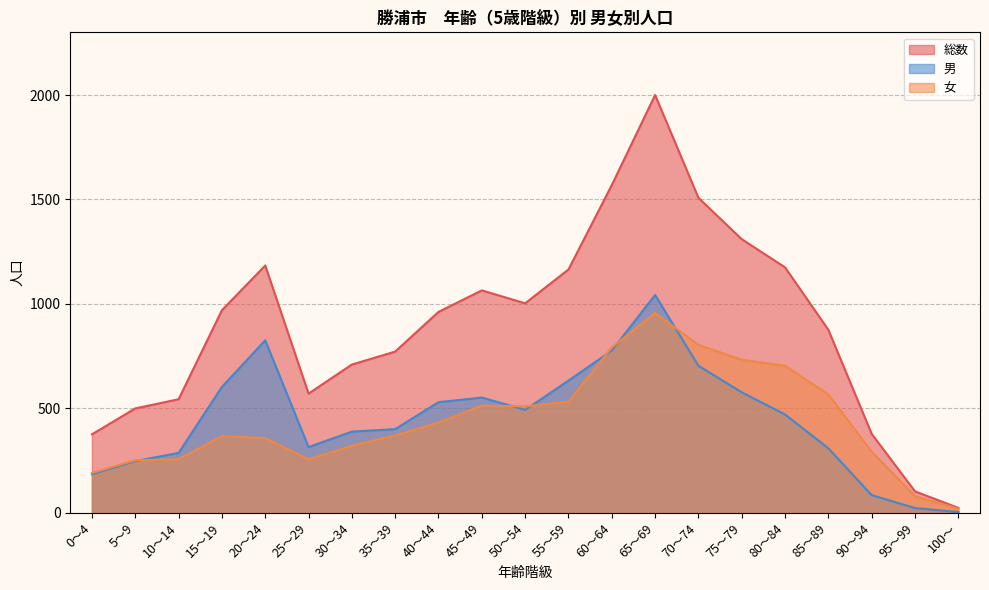

At which label is 総数 closest to 1012?

50～54